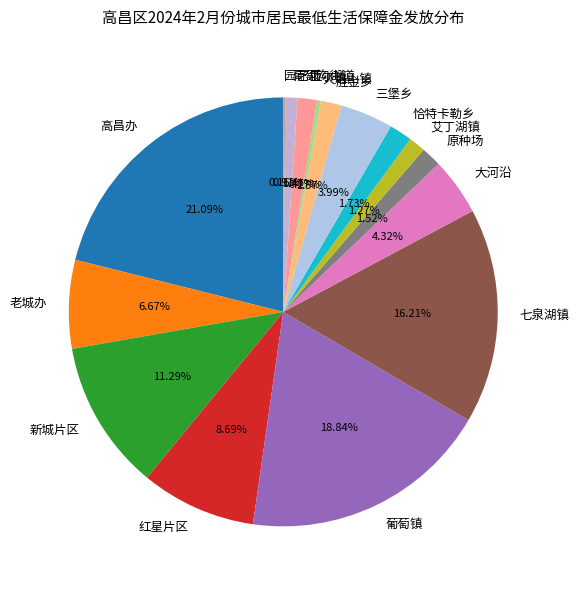

To the nearest percent, what is the combined percentage of 恰特卡勒乡 and 原种场?

3%